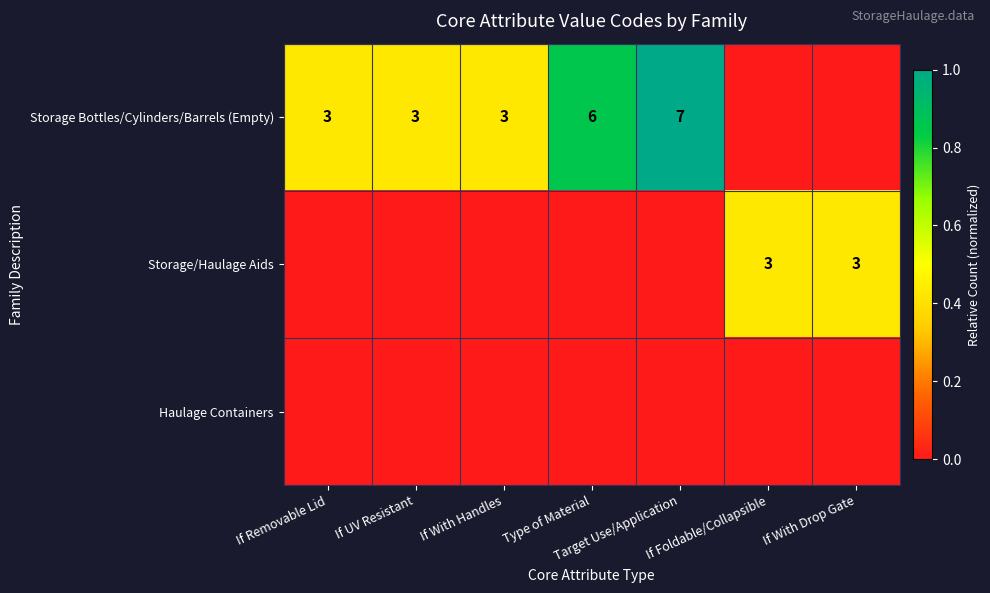

The value of Storage Bottles/Cylinders/Barrels (Empty) at If UV Resistant is 3. True or false?

True